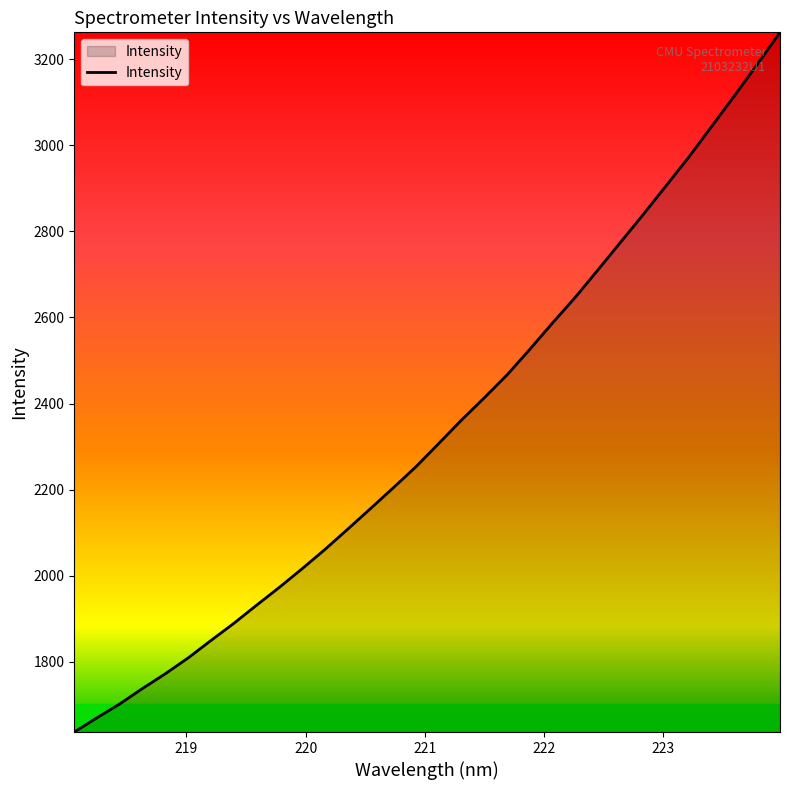

What is the minimum value shown in the chart?

1636.8